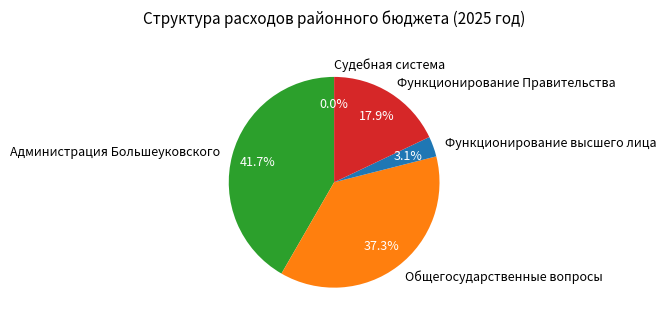

What is the ratio of the value at Общегосударственные вопросы to the value at Функционирование Правительства?

2.1